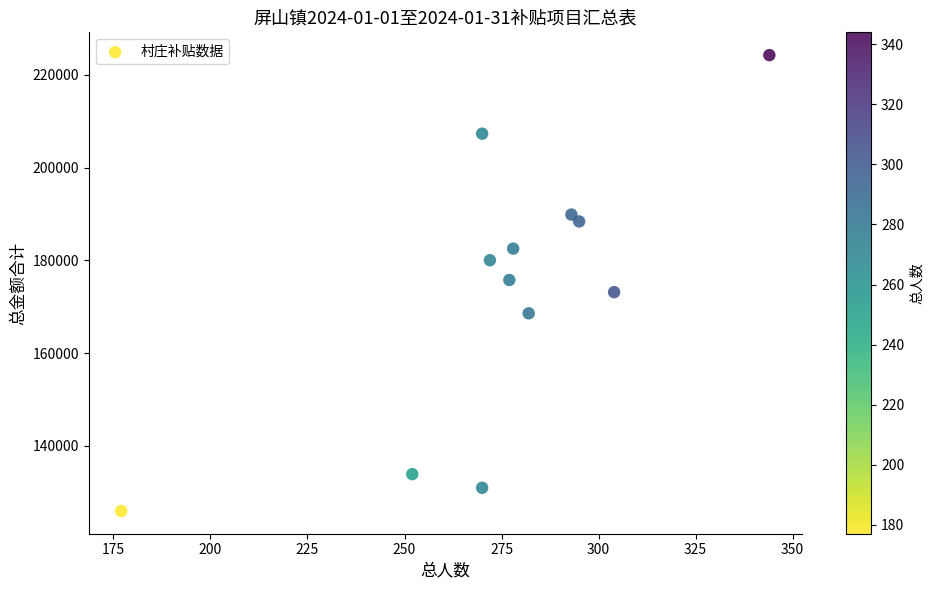

What is the range of X values (max minus min)?

167